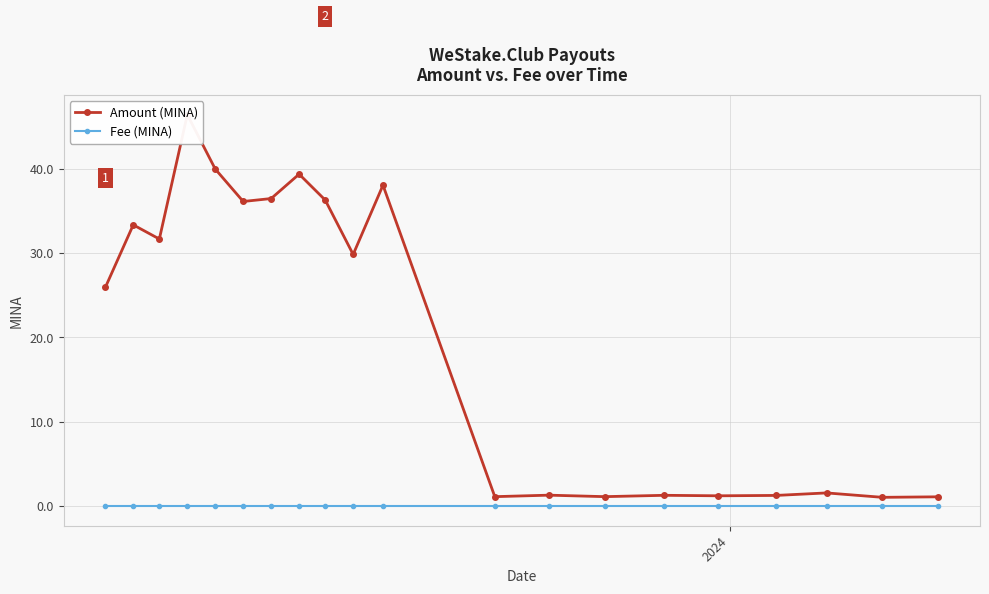

What are all the series names shown in the legend?

Amount (MINA), Fee (MINA)